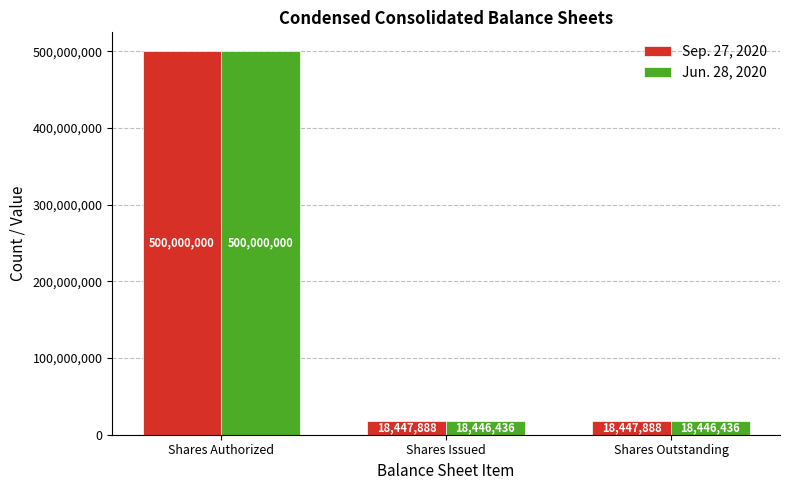

What is the total value across all series at Shares Outstanding?

36894324